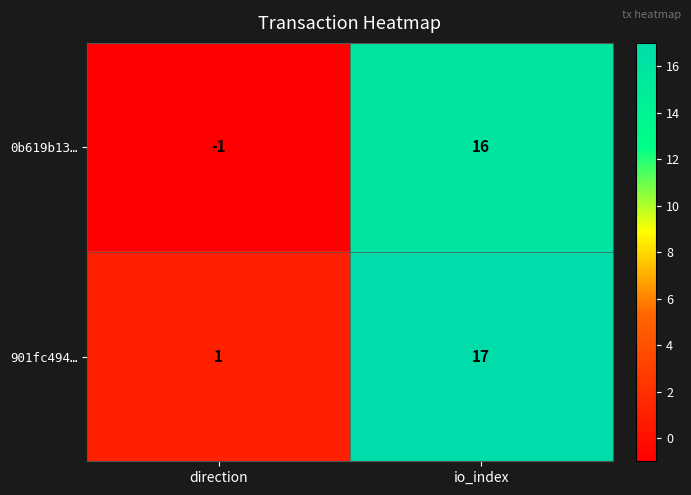

Between direction and io_index, which series saw the biggest shift?

0b619b13…